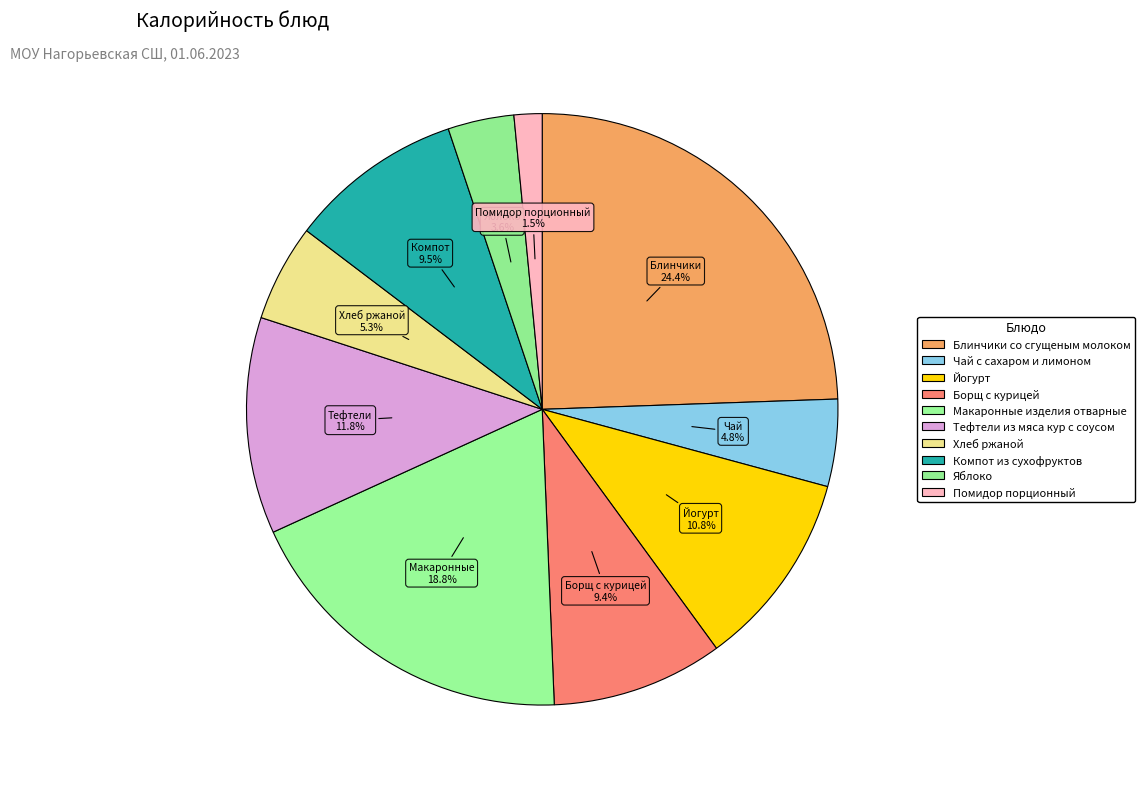

Count the number of slices in the pie.

10